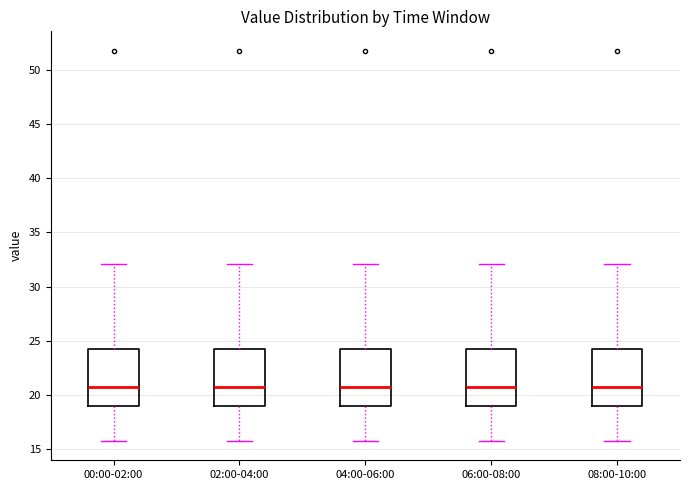

Reading left to right, transcribe this box plot: for each box, give where its median line is, the range the box spans, and where its two whiskers end, as read against the y-axis. The values are not printed on the chart, so give them approximately, as read against the axis.

00:00-02:00: median 20.5, box 19.0 to 24.0, whiskers 15.5 to 32.0
02:00-04:00: median 20.5, box 19.0 to 24.0, whiskers 15.5 to 32.0
04:00-06:00: median 20.5, box 19.0 to 24.0, whiskers 15.5 to 32.0
06:00-08:00: median 20.5, box 19.0 to 24.0, whiskers 15.5 to 32.0
08:00-10:00: median 20.5, box 19.0 to 24.0, whiskers 15.5 to 32.0